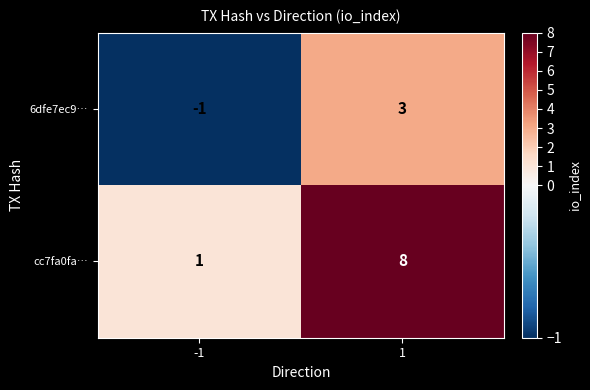

At which category does the chart reach its peak across all series?

1